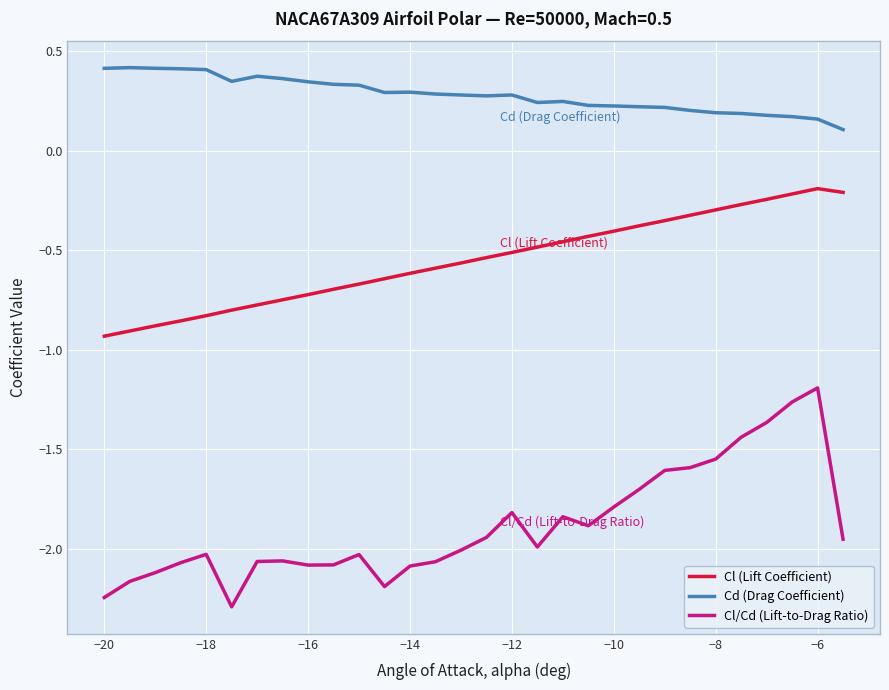

True or false: Cl/Cd (Lift-to-Drag Ratio) and Cl (Lift Coefficient) intersect in this chart.

False